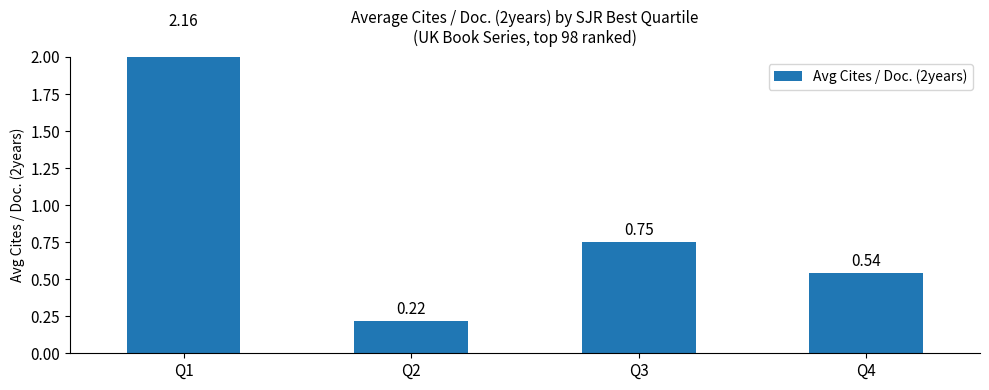

What is the sum of the values at Q1 and Q3?

2.9